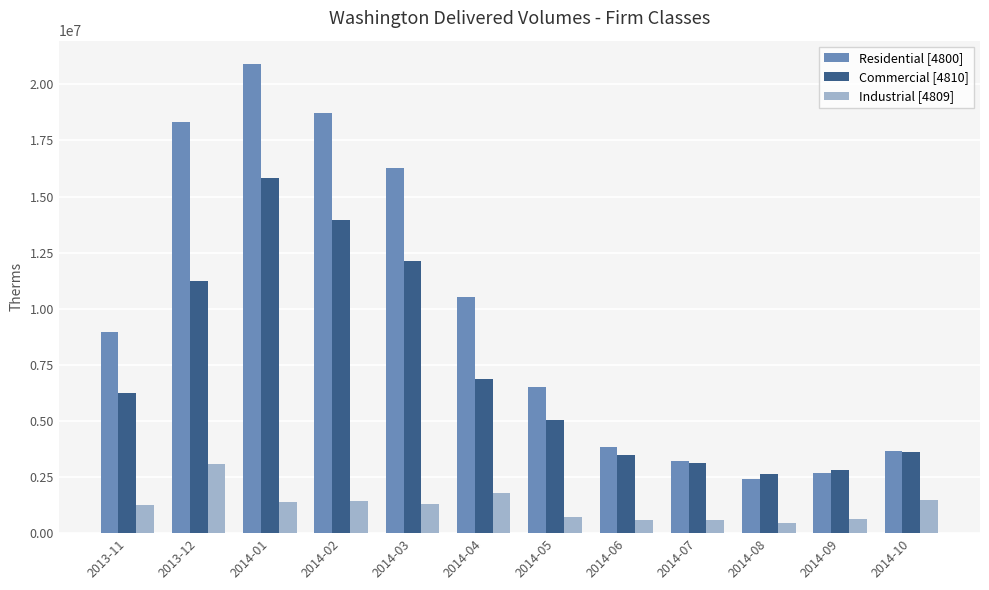

What is the label of the 4th bar from the right?

2014-07